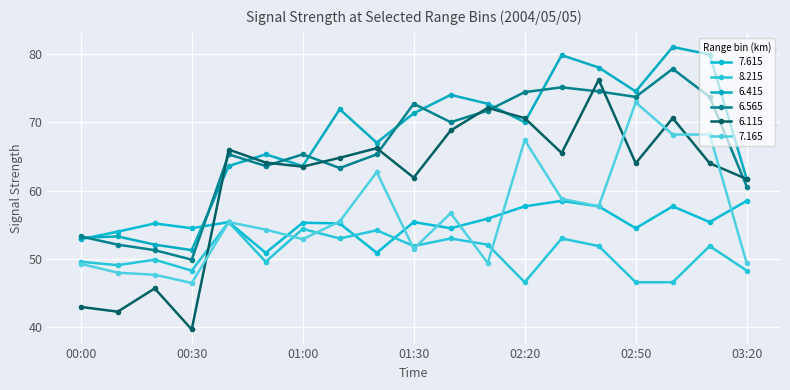

Is this an area chart (filled region under the line)?

No